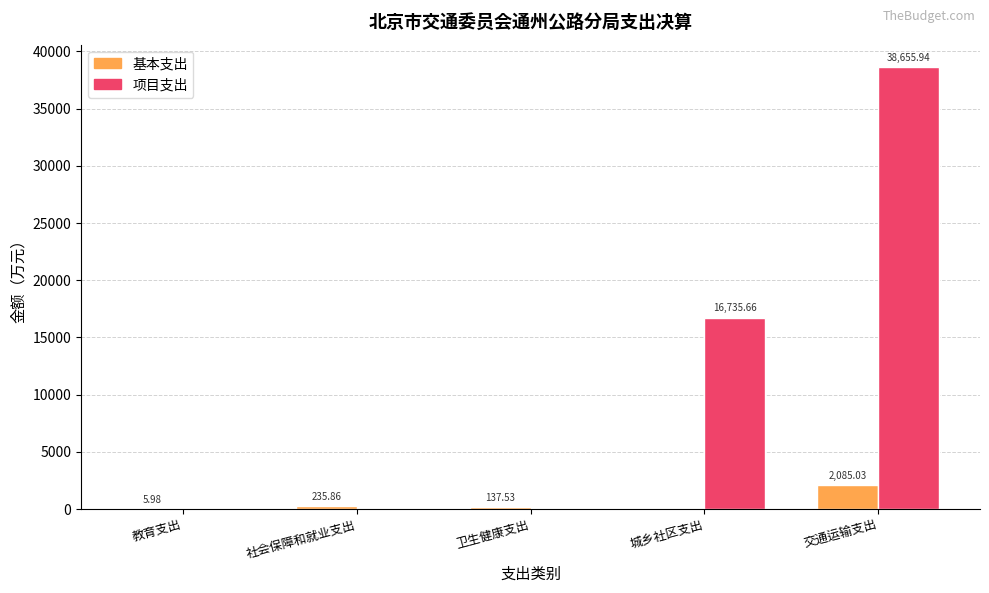

Reading right to left, what are all the values shown in this chart?

基本支出: 交通运输支出=2085.0	城乡社区支出=0.0	卫生健康支出=137.5	社会保障和就业支出=235.9	教育支出=6.0
项目支出: 交通运输支出=38655.9	城乡社区支出=16735.7	卫生健康支出=0.0	社会保障和就业支出=0.0	教育支出=0.0